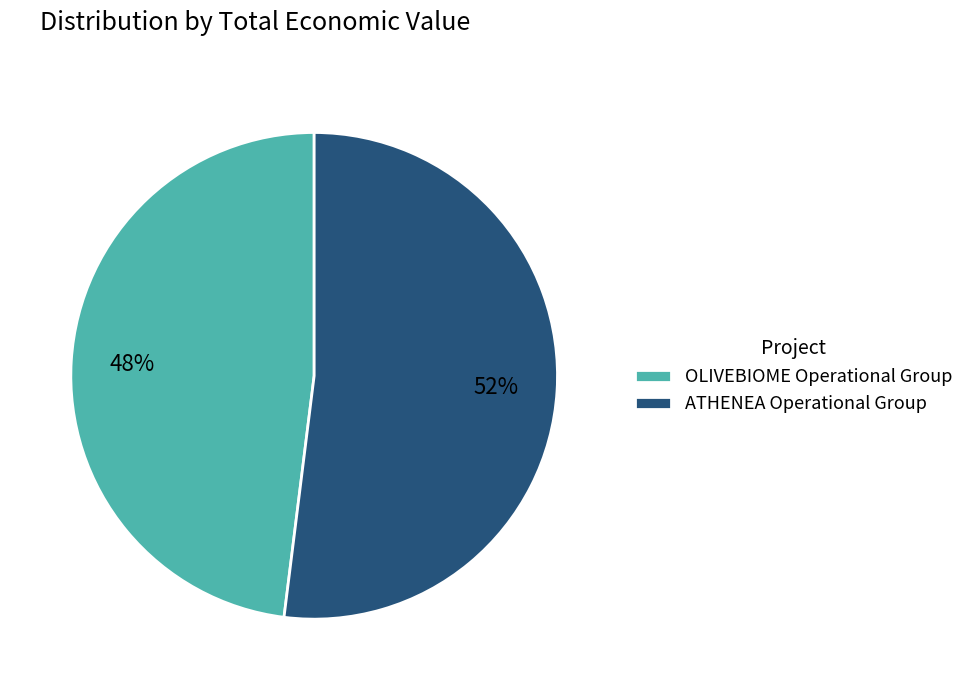

Is it true that ATHENEA Operational Group is 52% of the pie?

True